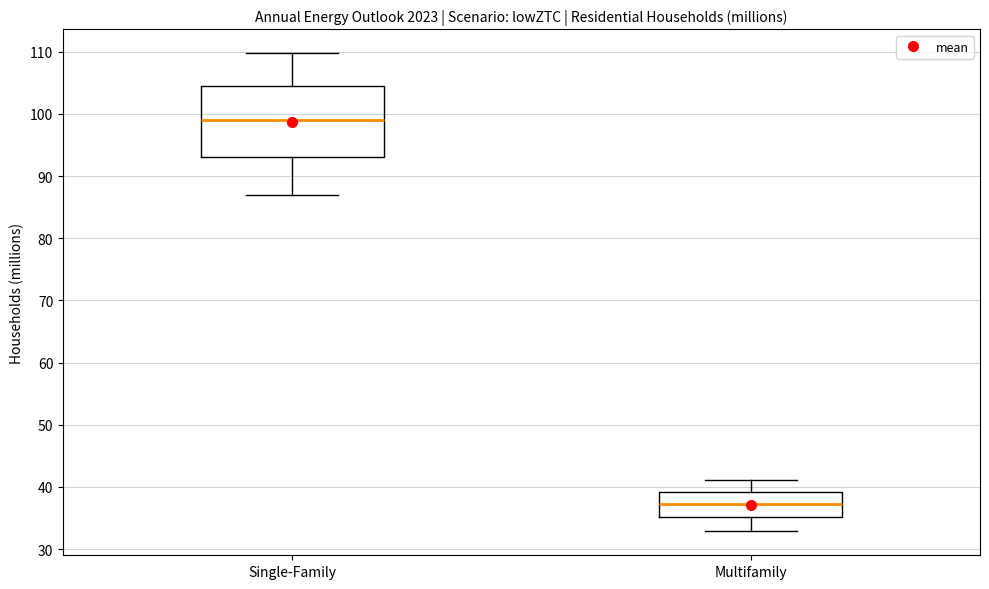

Reading left to right, transcribe this box plot: for each box, give where its median line is, the range the box spans, and where its two whiskers end, as read against the y-axis. The values are not printed on the chart, so give them approximately, as read against the axis.

Single-Family: median 99, box 93 to 104, whiskers 87 to 110
Multifamily: median 37, box 35 to 39, whiskers 33 to 41